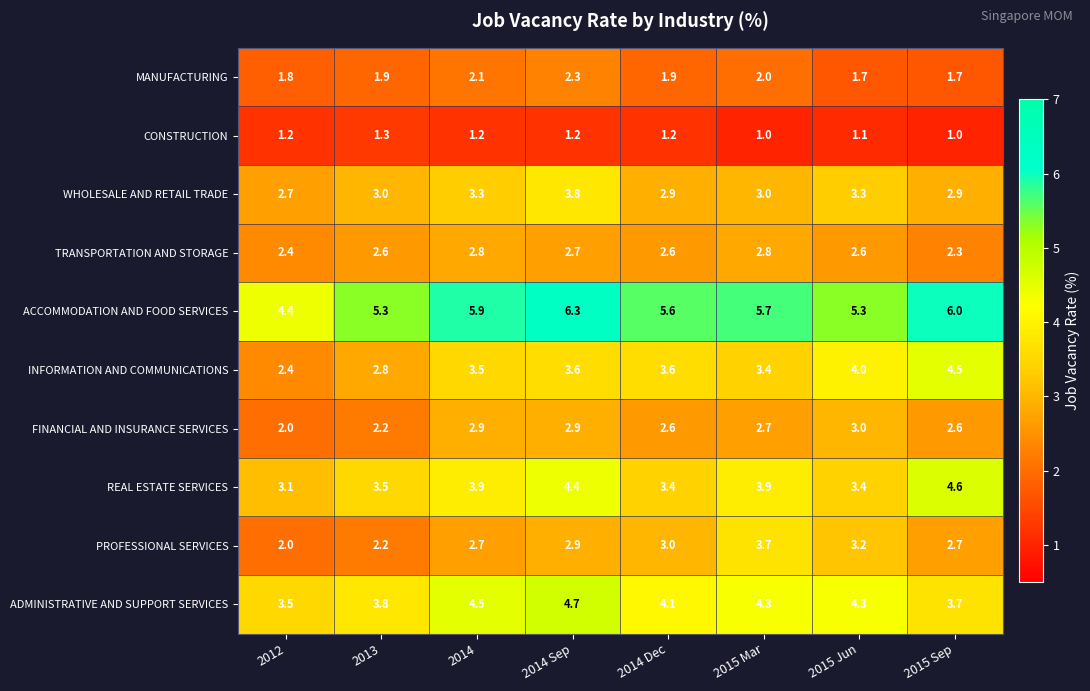

What is the total value across all series at 2015 Jun?

31.9